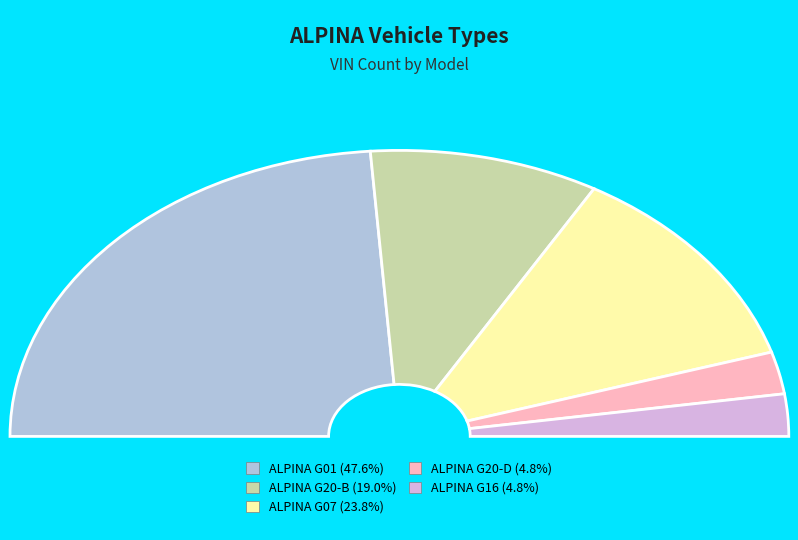

To the nearest percent, what percentage of the pie is ALPINA G20-B?

19%